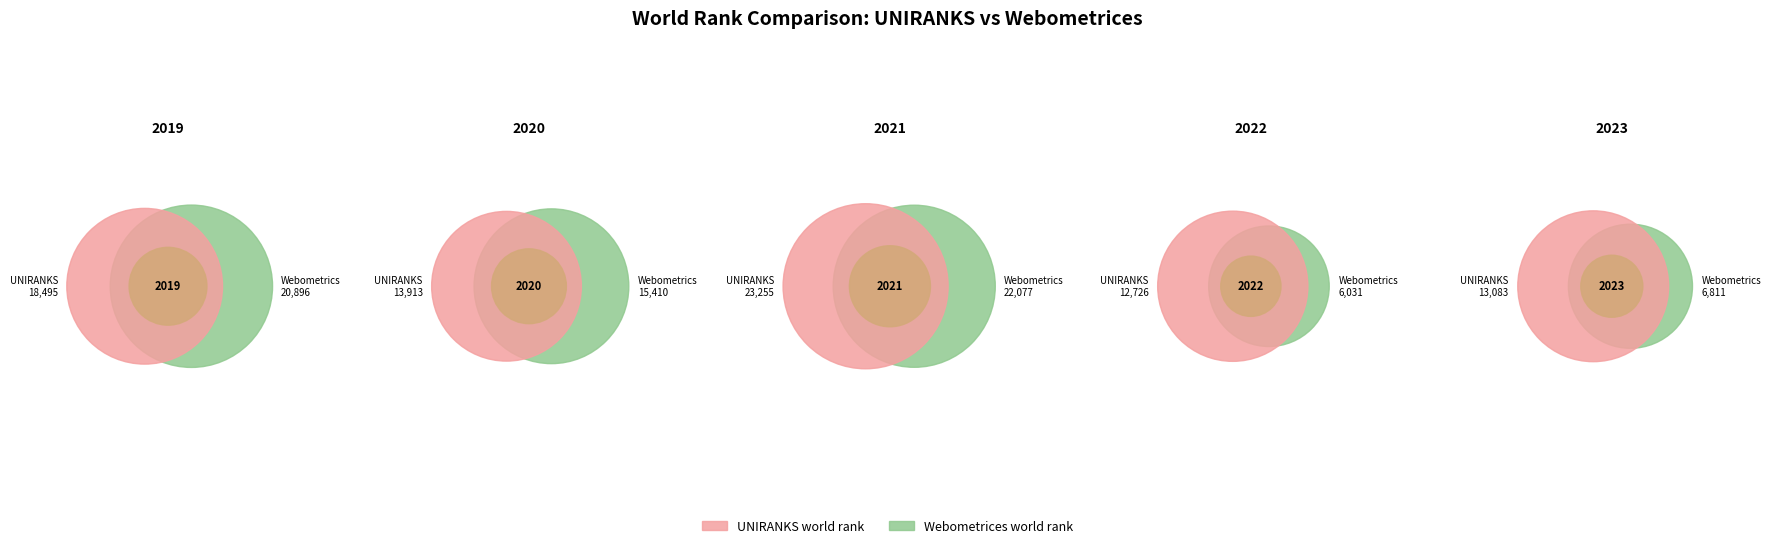

Do 2020 and 2022 together represent more than half of the pie?

No